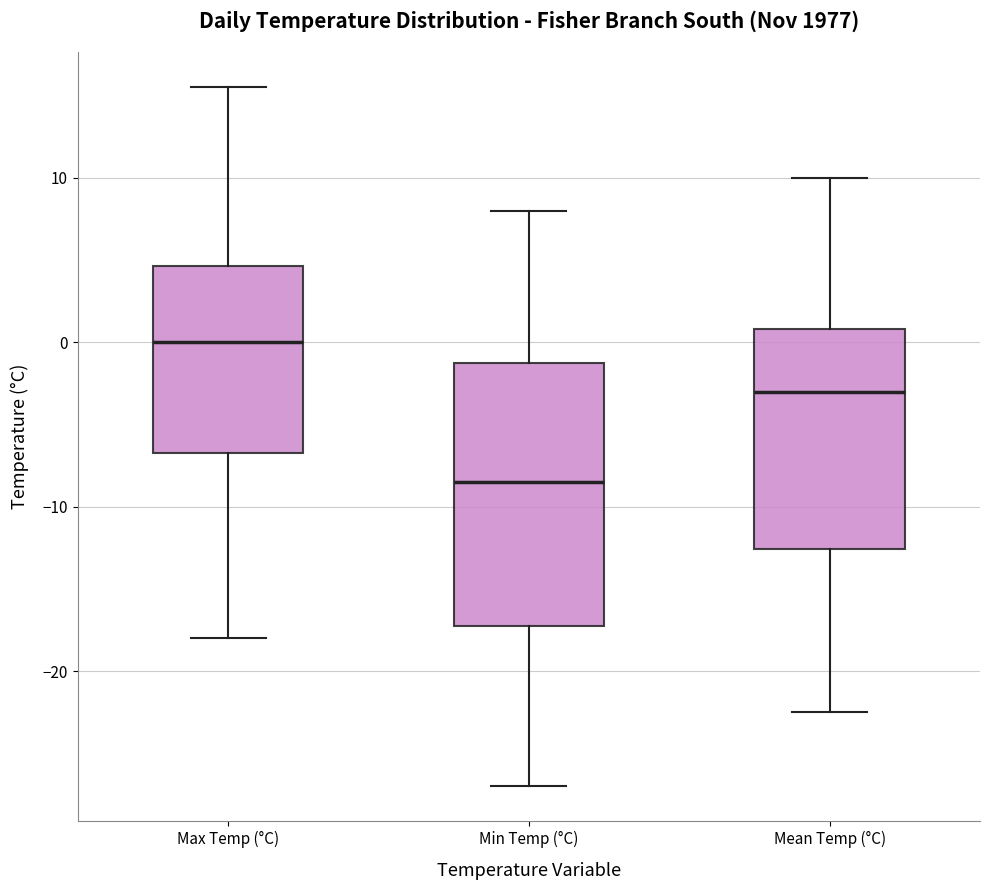

Reading left to right, read every box against the y-axis: the position of its median line, the range the box covers, and the ends of its whiskers. The values are not printed on the chart, so give them approximately, as read against the axis.

Max Temp (°C): median 0, box -7 to 5, whiskers -18 to 16
Min Temp (°C): median -8, box -17 to -1, whiskers -27 to 8
Mean Temp (°C): median -3, box -13 to 1, whiskers -22 to 10